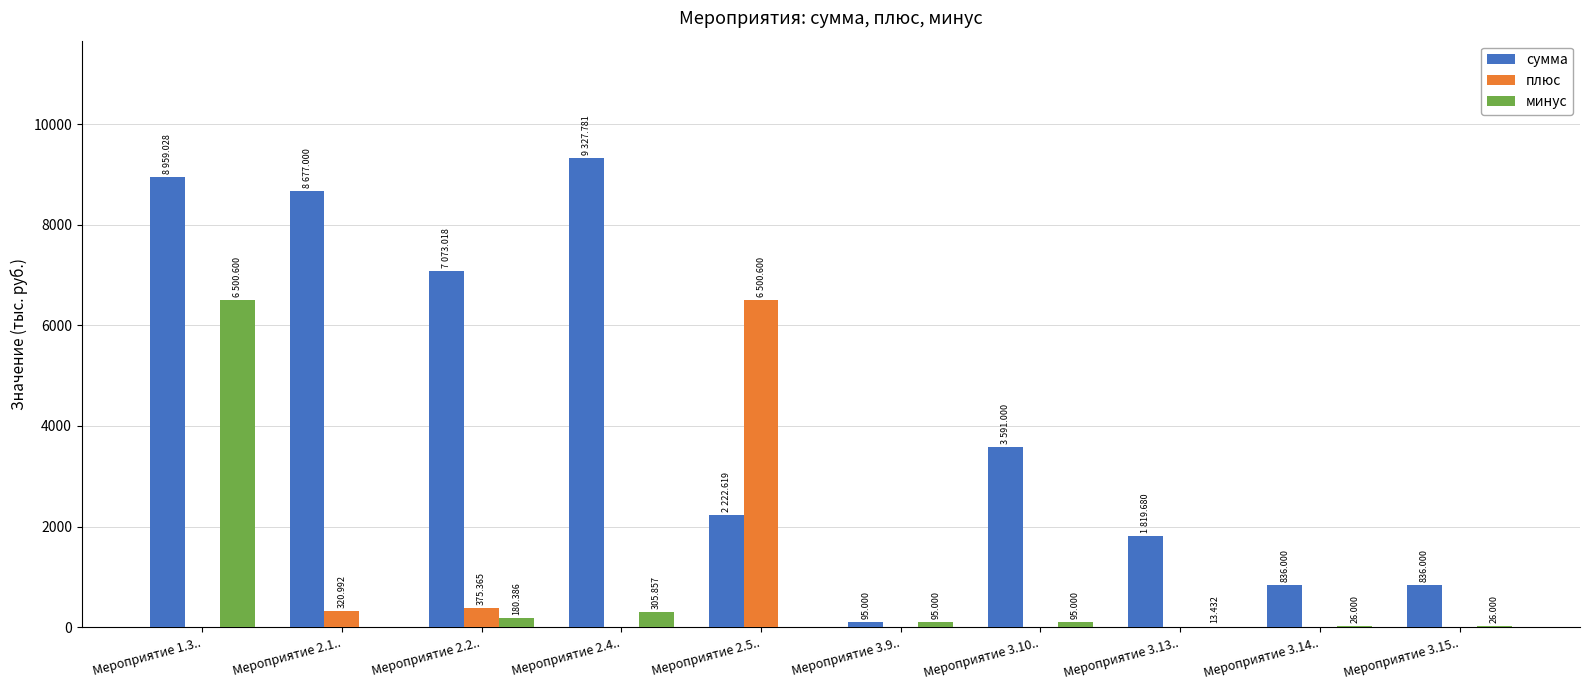

Where is минус nearest to the value 3250?

Мероприятие 2.4..